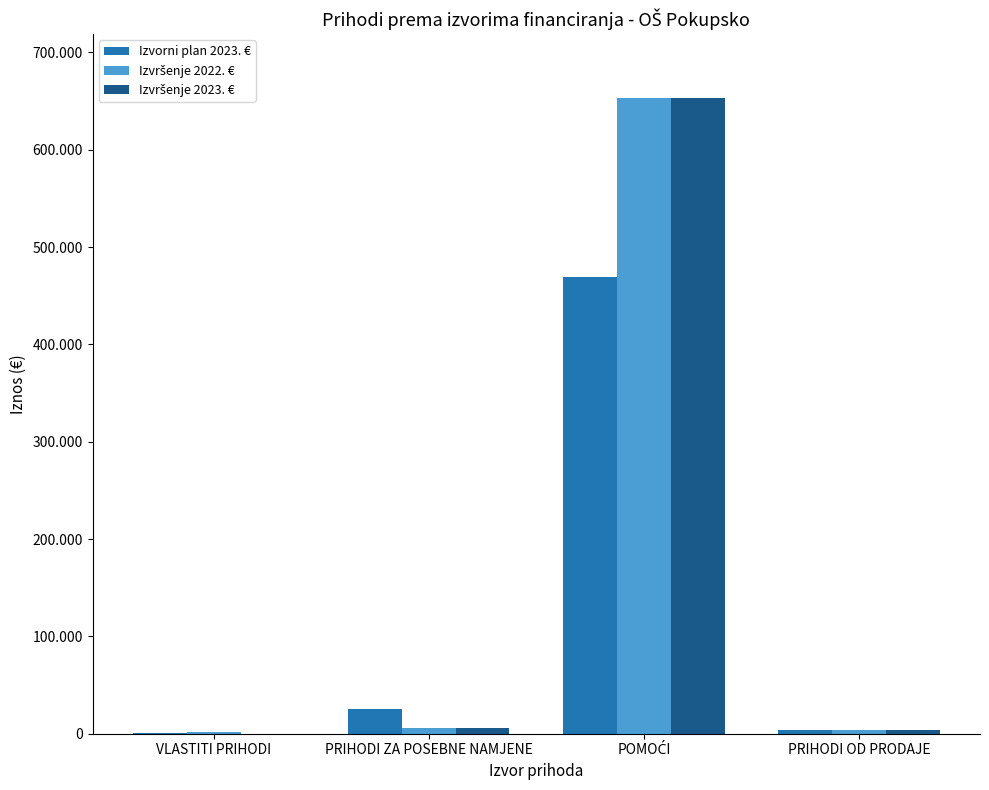

Does the chart contain stacked bars?

No